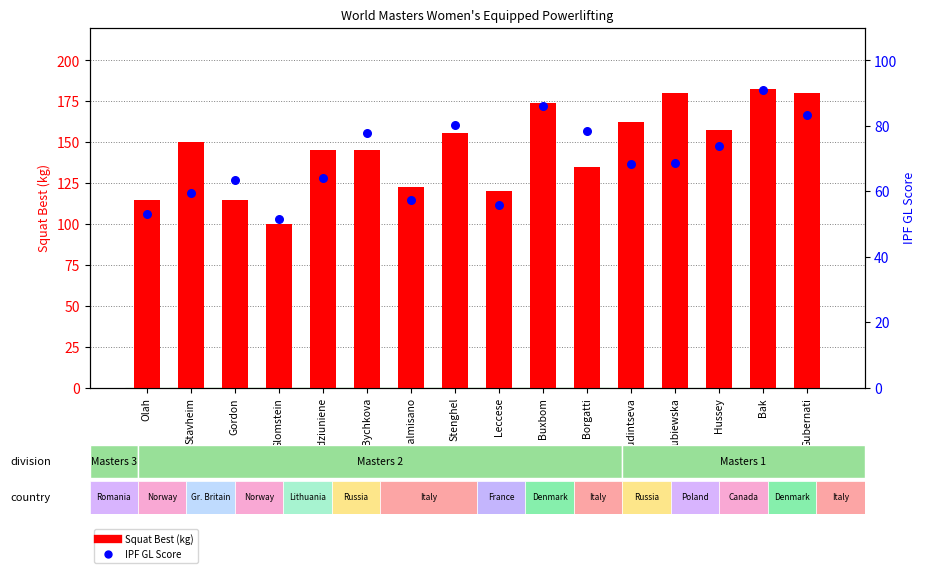

What are all the series names shown in the legend?

Squat Best (kg), IPF GL Score